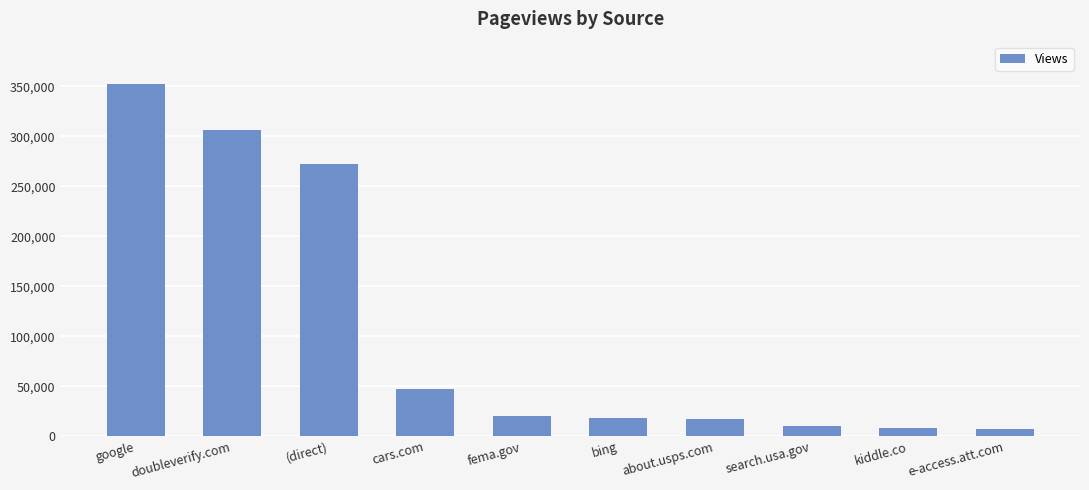

Are the bars horizontal?

No